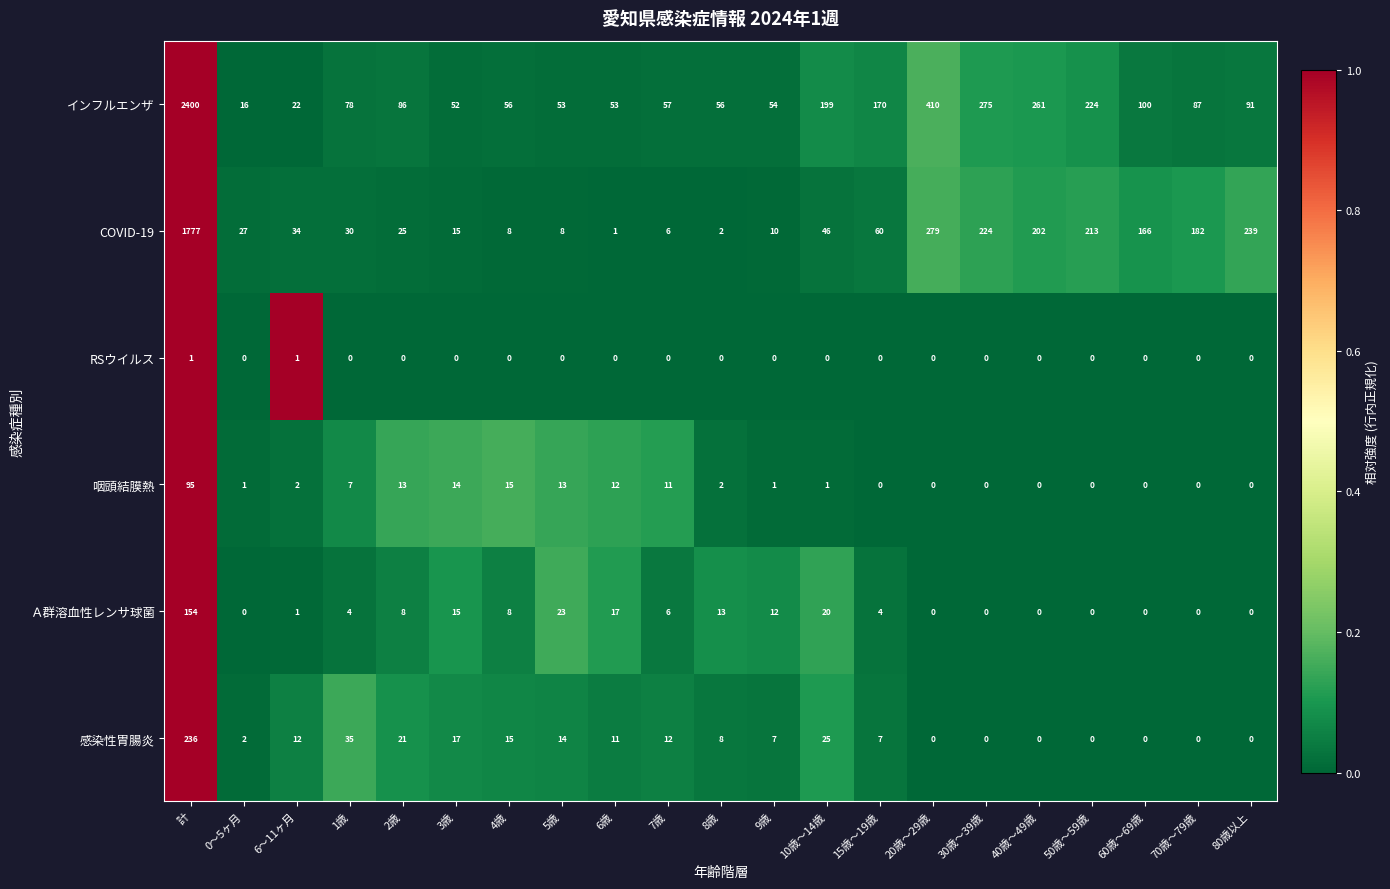

At how many categories does at least one series exceed 0?

21